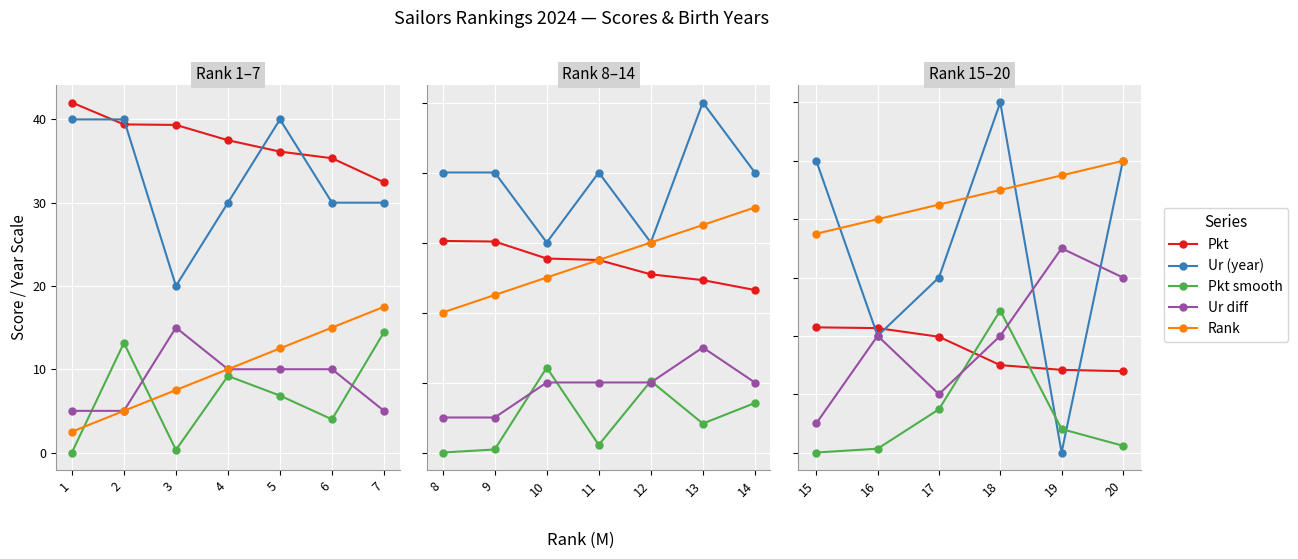

What are all the series names shown in the legend?

Pkt, Ur (year), Pkt smooth, Ur diff, Rank